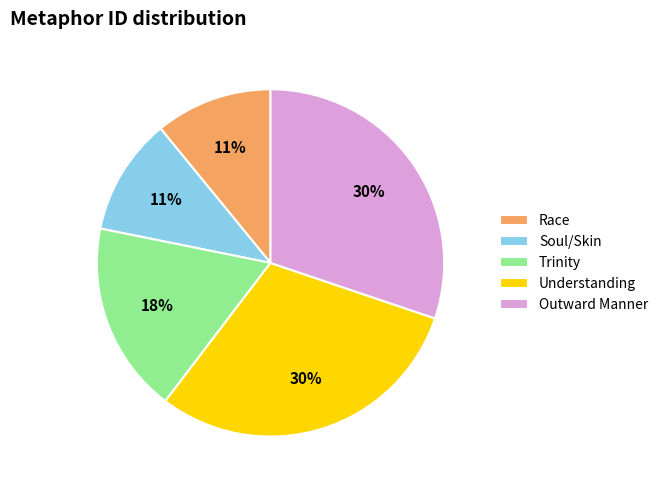

To the nearest percent, what is the combined percentage of Outward Manner and Understanding?

60%